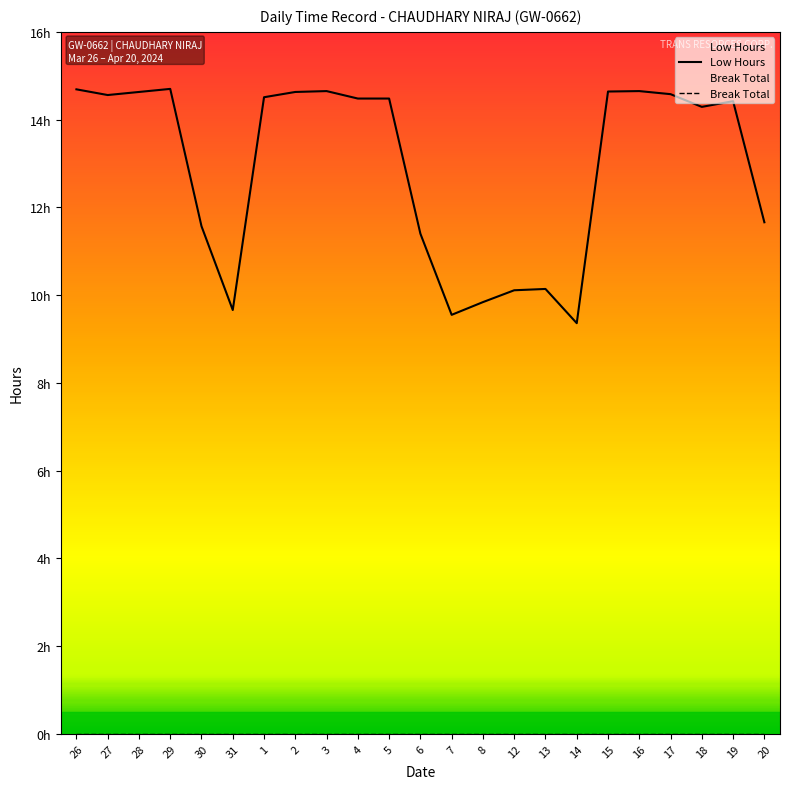

List the labels in order of value, smallest first.

14, 7, 31, 8, 12, 13, 6, 30, 20, 18, 19, 4, 5, 1, 27, 17, 28, 2, 15, 3, 16, 26, 29